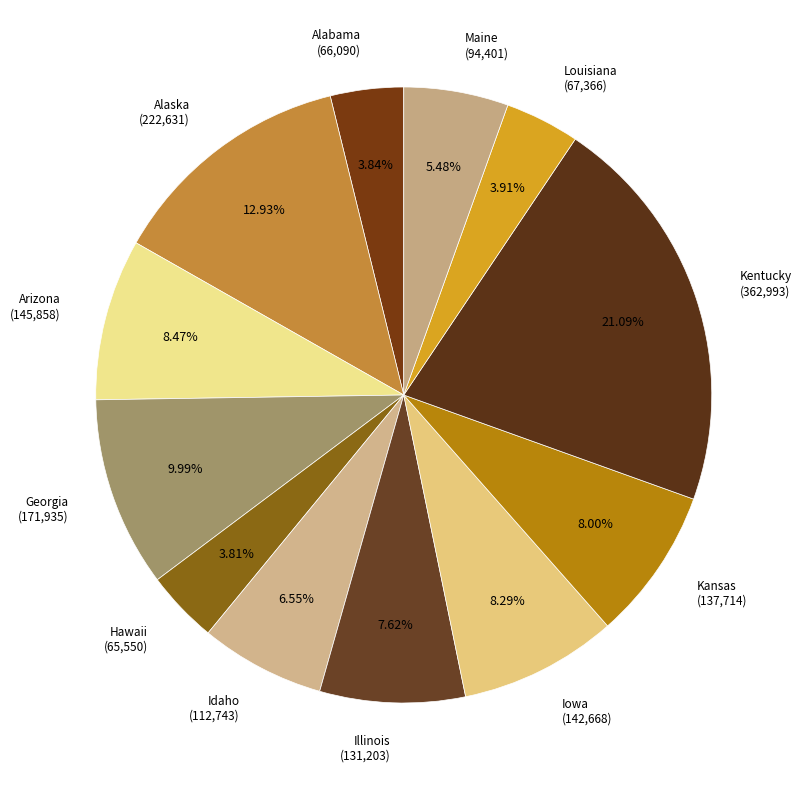

How many segments does this pie chart have?

12